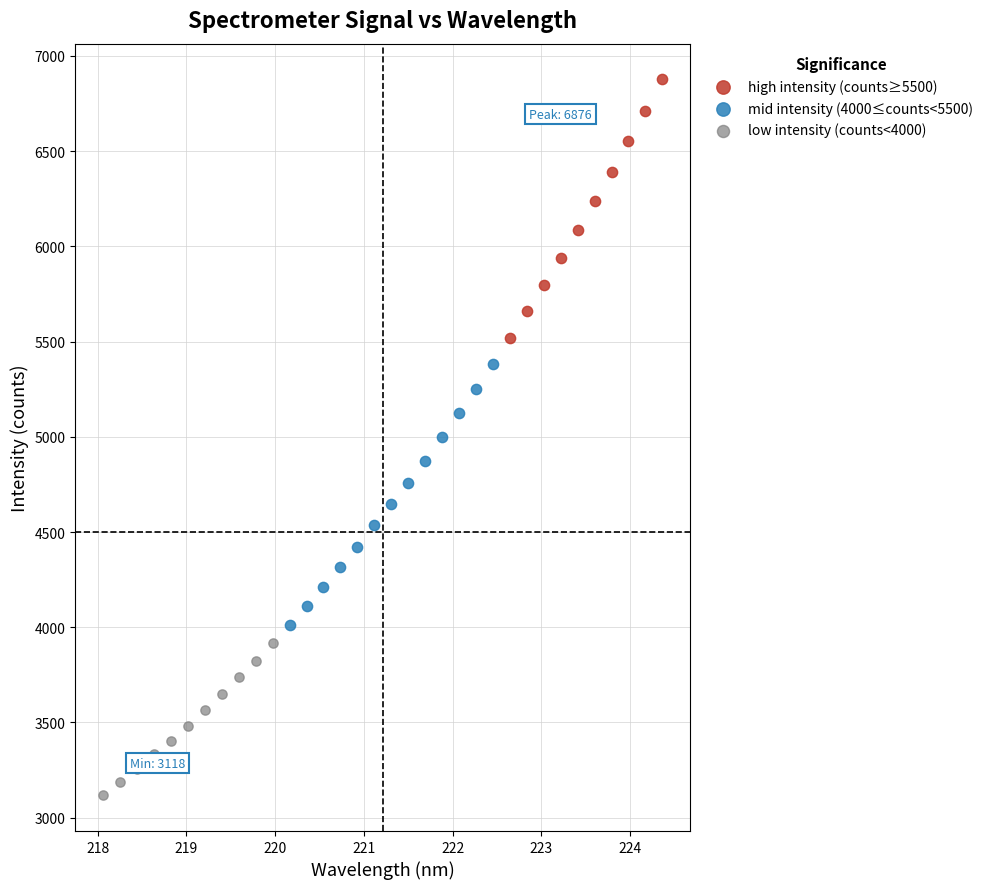

Which series reaches the maximum Y coordinate?

high intensity (counts≥5500)